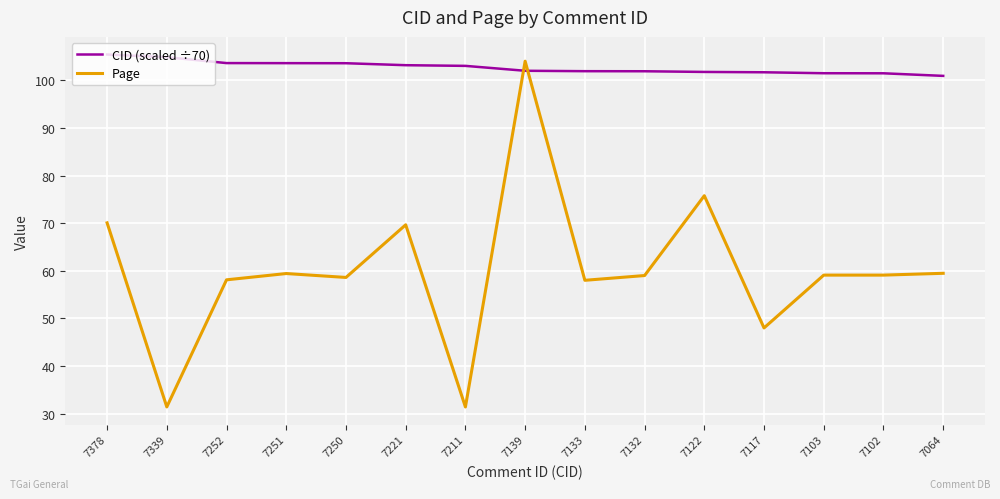

What is the difference between the CID (scaled ÷70) values at 7378 and 7103?

3.9